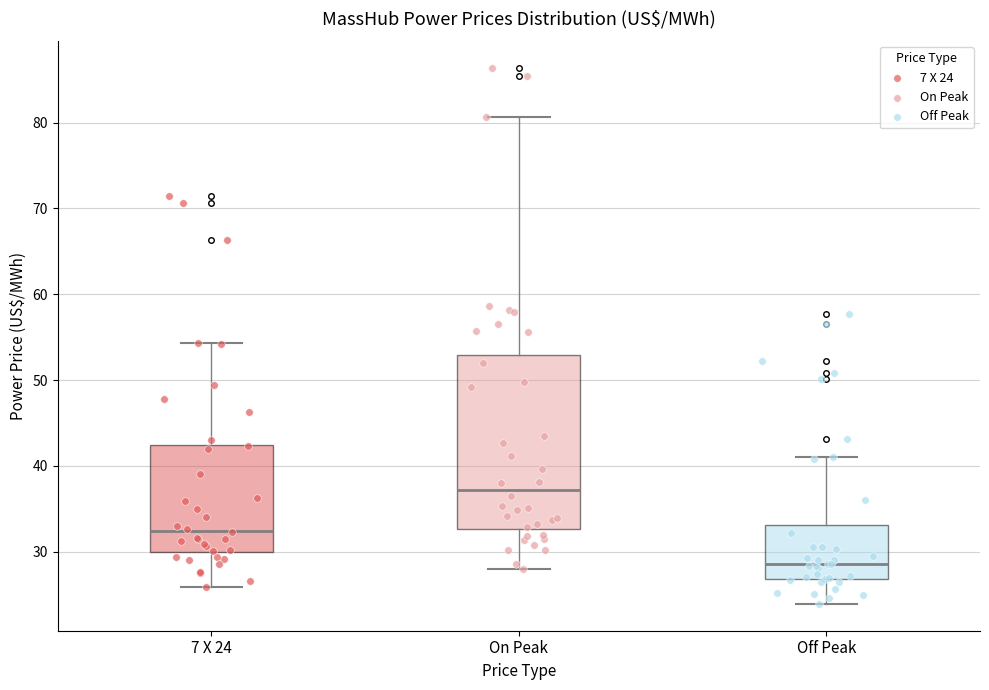

Which box's median line is the lowest?

Off Peak